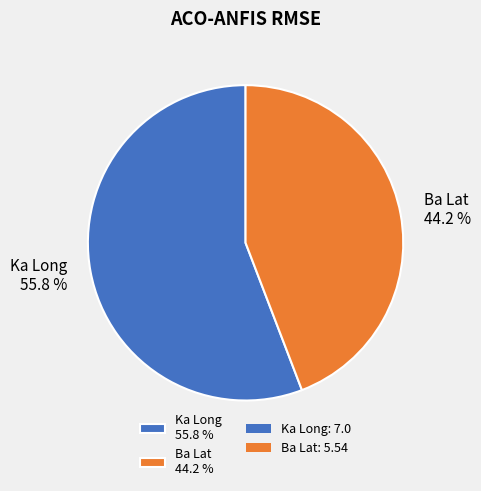

Rank the categories by value from highest to lowest.

Ka Long, Ba Lat